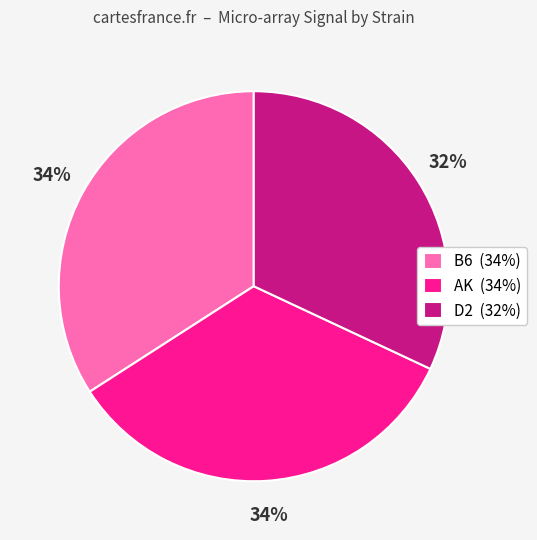

Is the sum of AK (34%) and B6 (34%) greater than half?

Yes